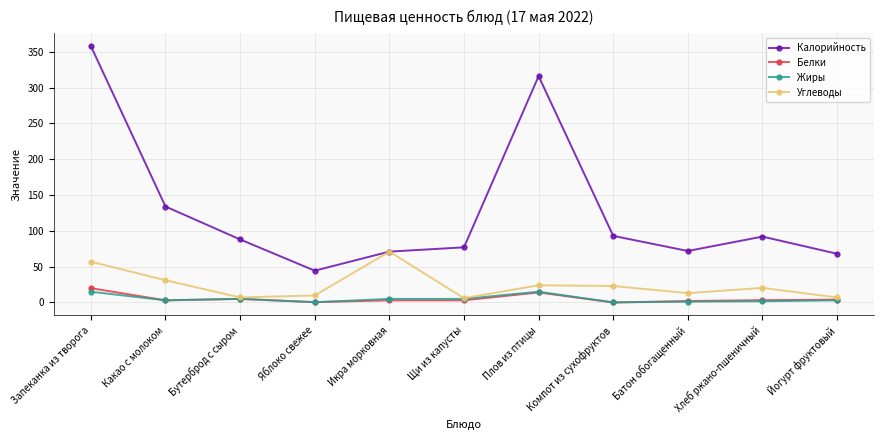

The Углеводы series shows 71.0 at Икра морковная. True or false?

True